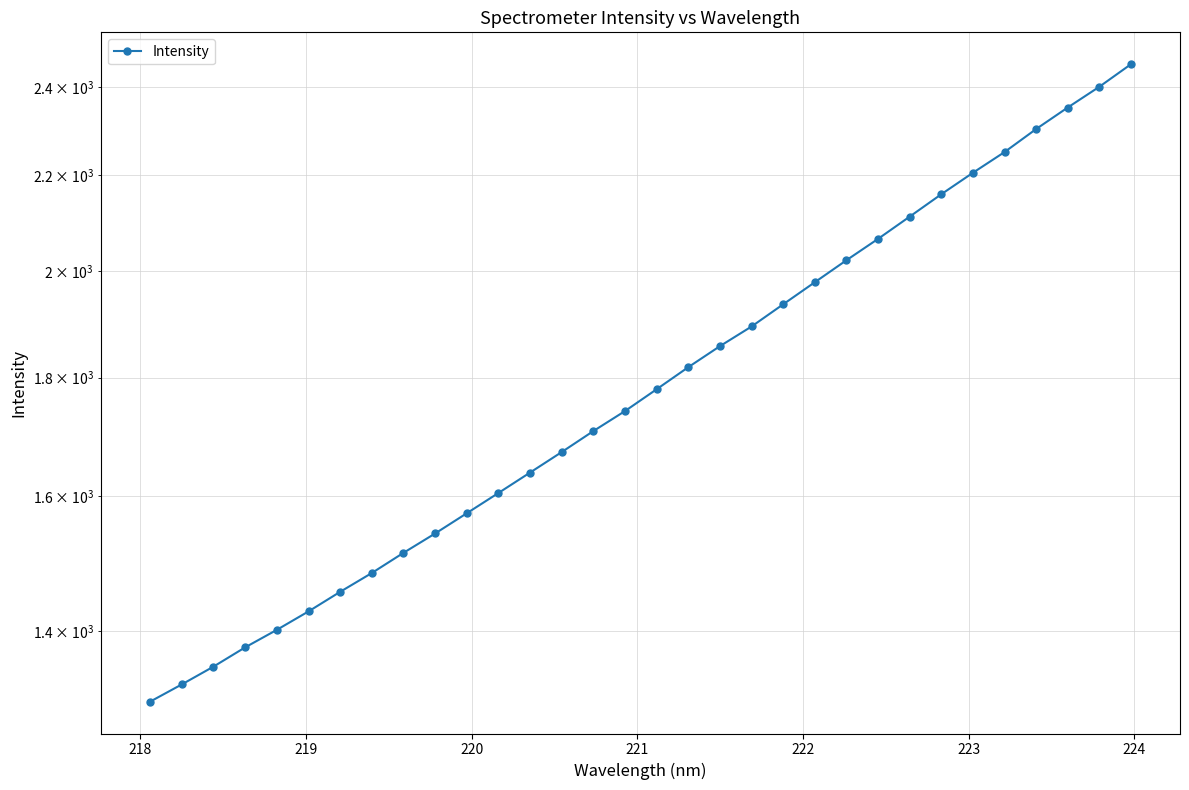

True or false: there are more than 1 points higher than both neighbors.

False